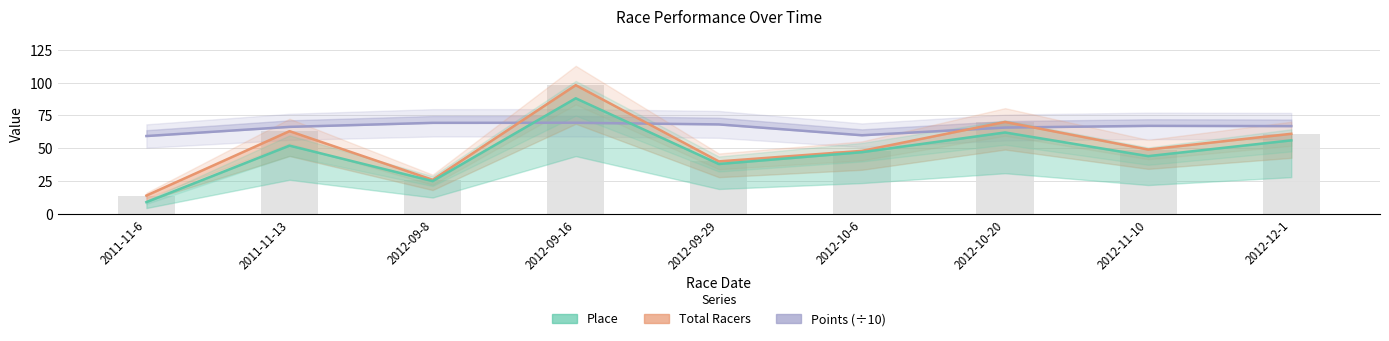

What is the sum of the Points values at 2012-09-29 and 2011-11-6?

127.4